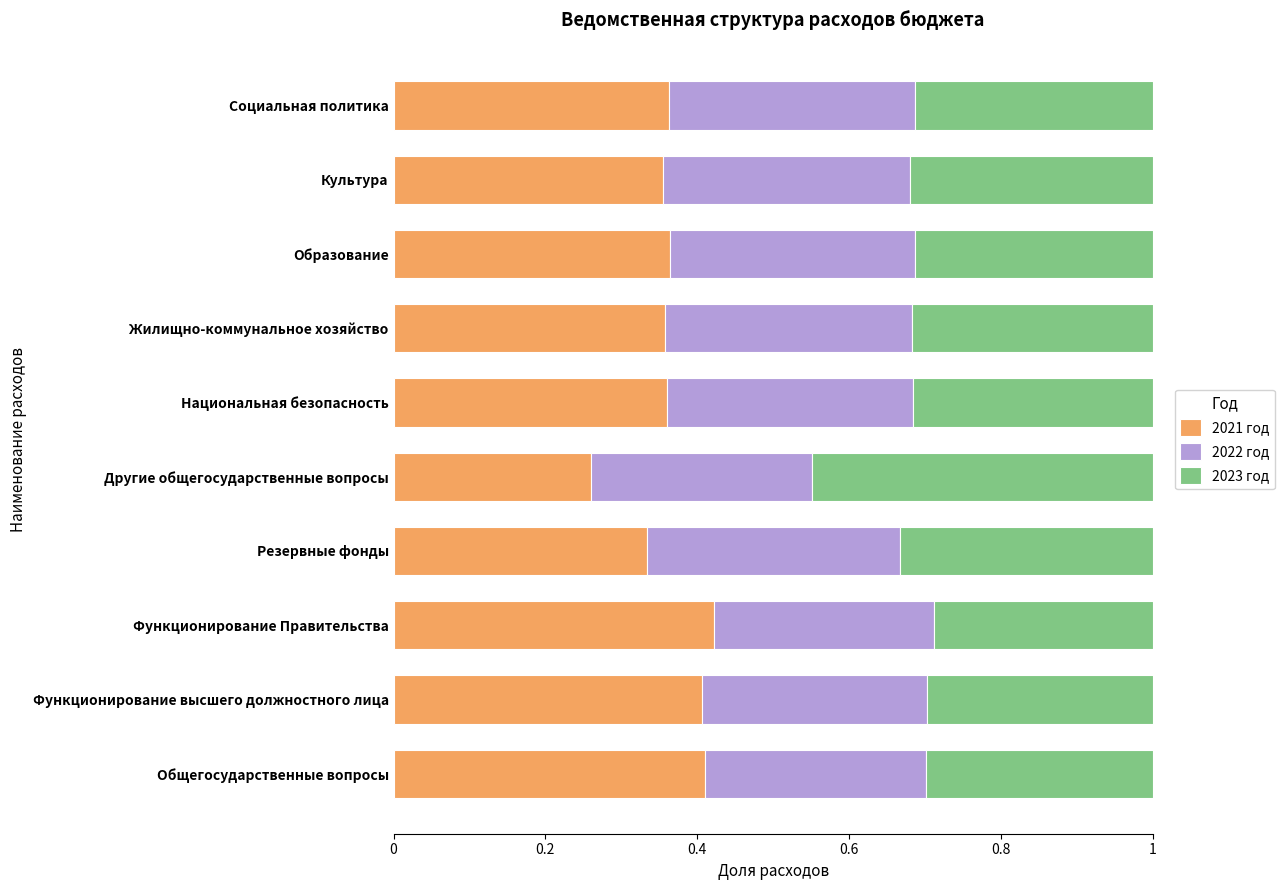

What is the total value across all series at Резервные фонды?

1.0